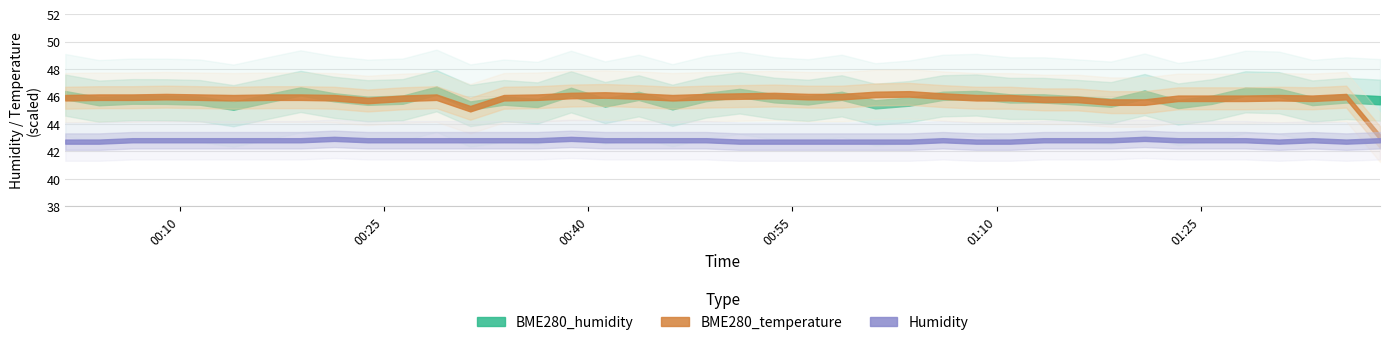

Between 1 and 32, which series saw the biggest shift?

BME280_humidity